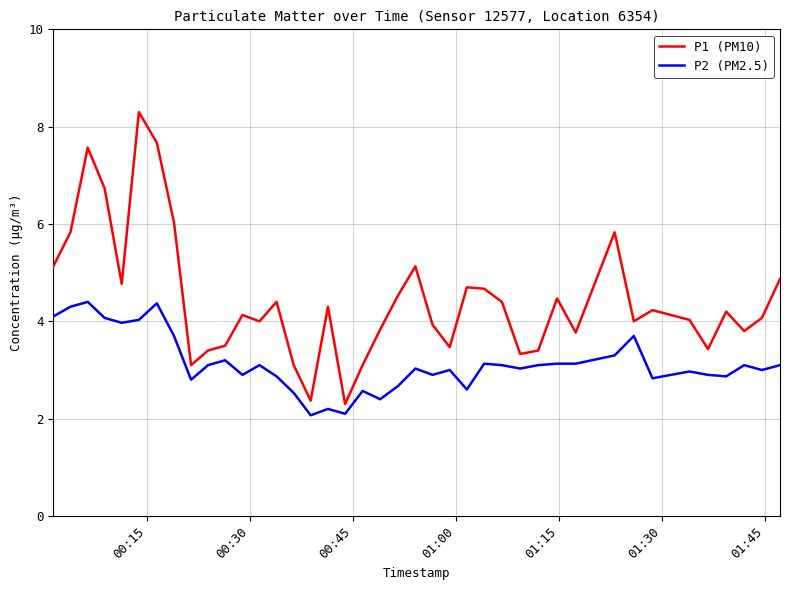

Which series has the largest total across all categories?

P1 (PM10)